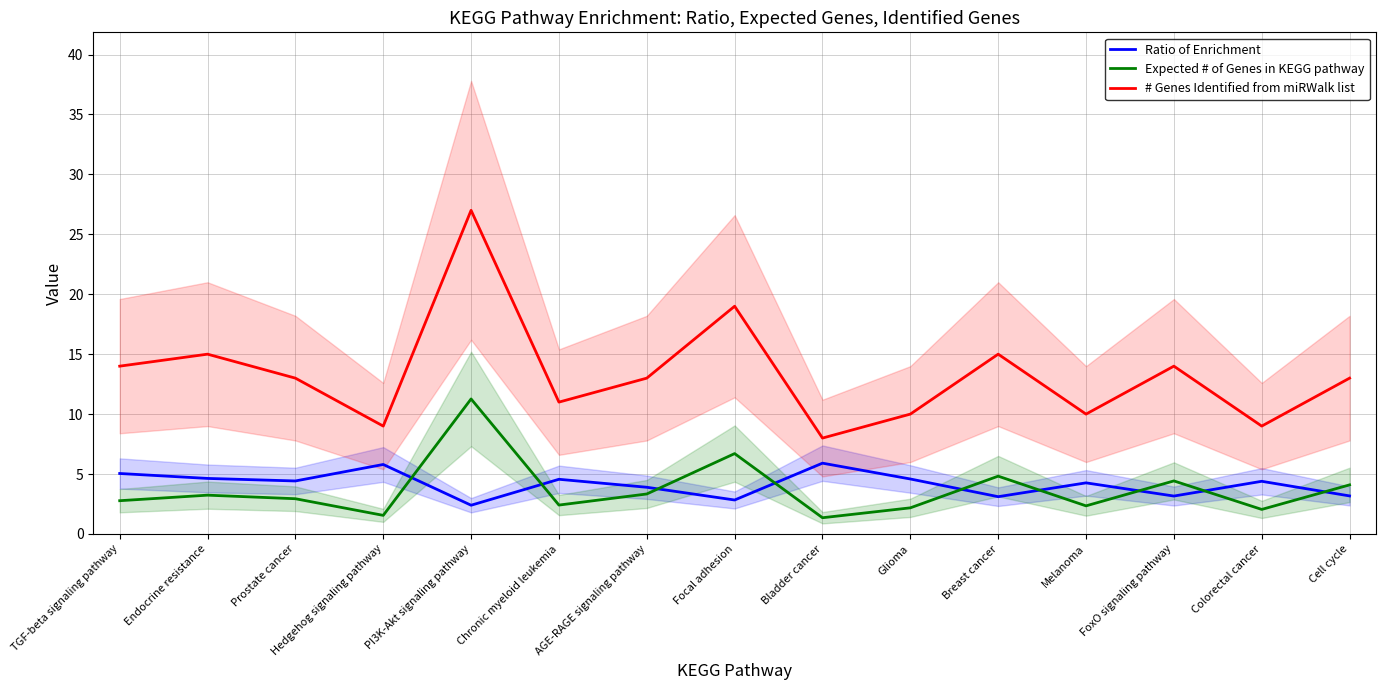

Is the value of # Genes Identified from miRWalk list at Prostate cancer greater than the value of Ratio of Enrichment at TGF-beta signaling pathway?

Yes